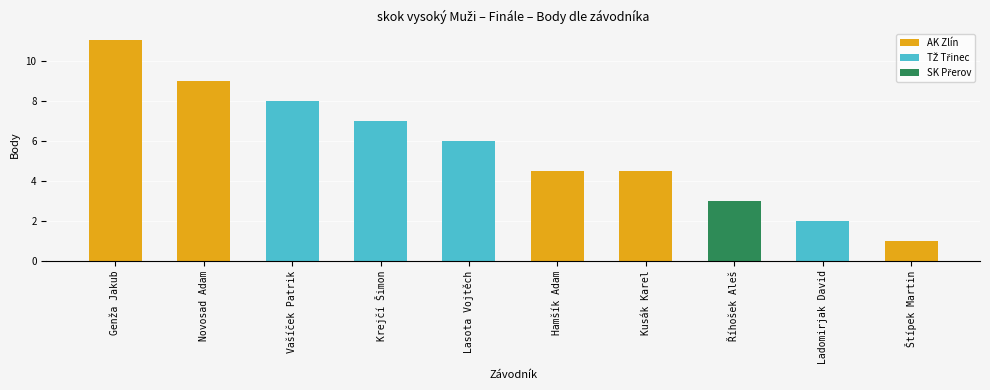

Reading left to right, extract all data points from this chart.

Genža Jakub=11.0	Novosad Adam=9.0	Vašíček Patrik=8.0	Krejčí Šimon=7.0	Lasota Vojtěch=6.0	Hamšík Adam=4.5	Kusák Karel=4.5	Říhošek Aleš=3.0	Ladomirjak David=2.0	Štípek Martin=1.0